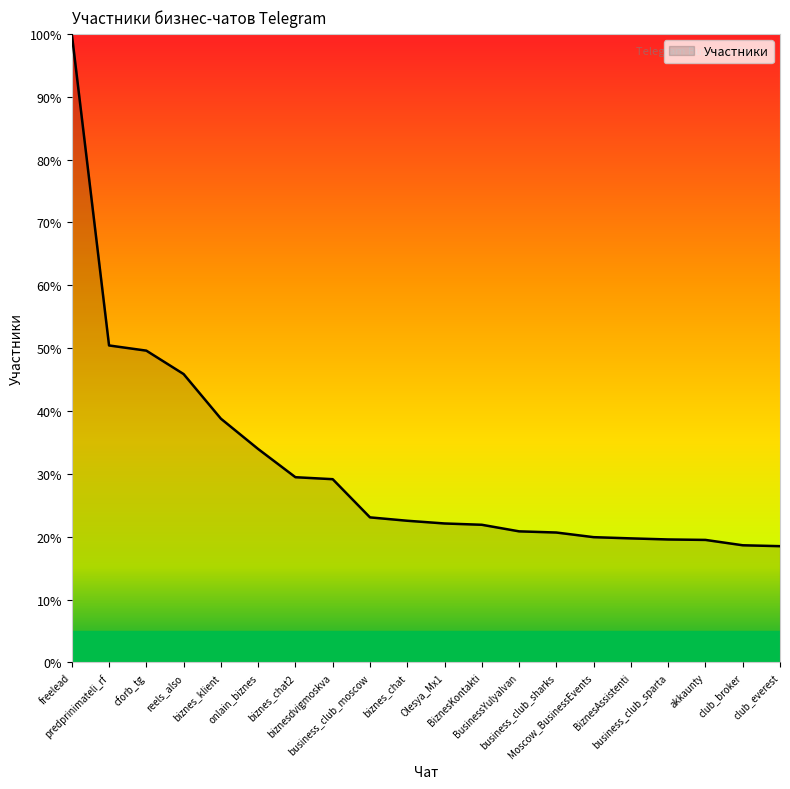

How many categories are shown in the chart?

20